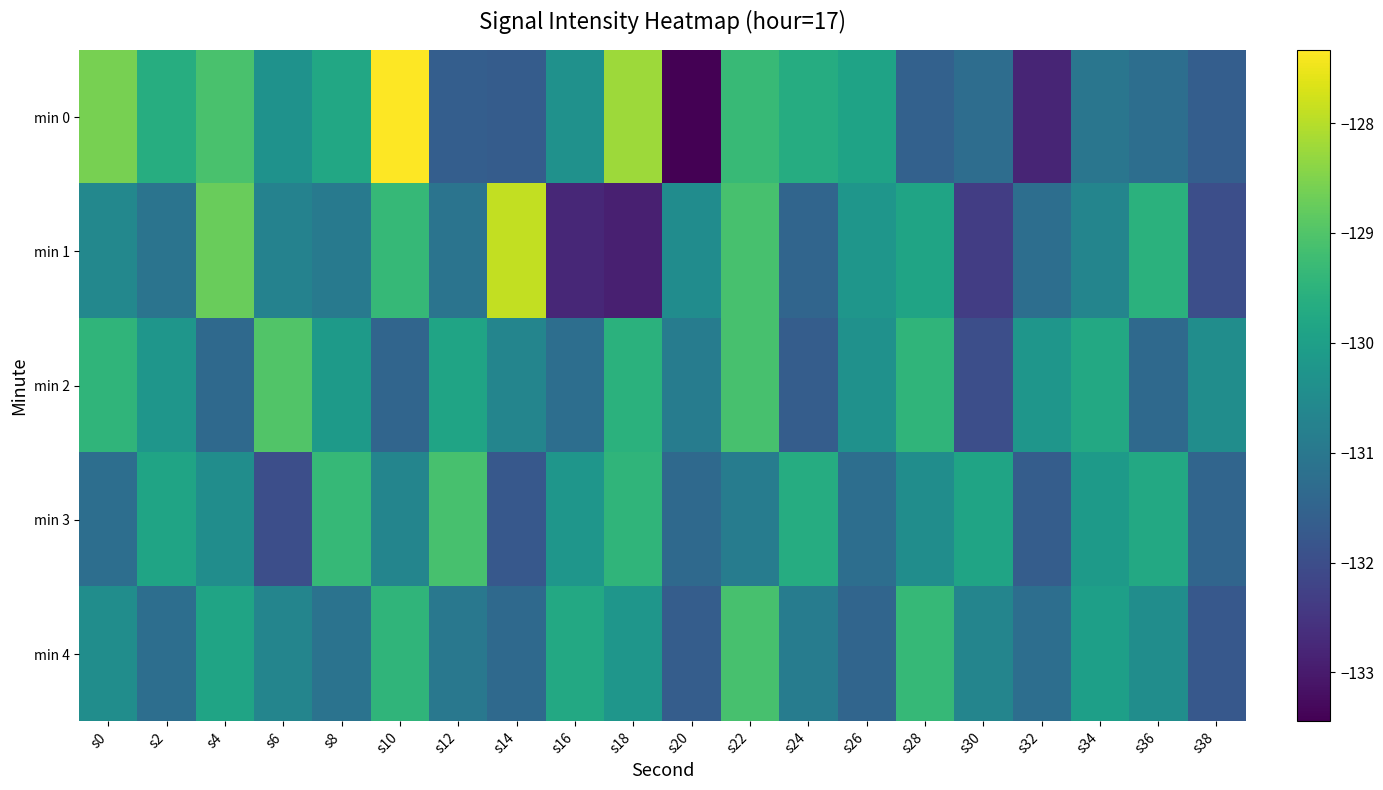

Which series changed the most between s22 and s36?

min 2